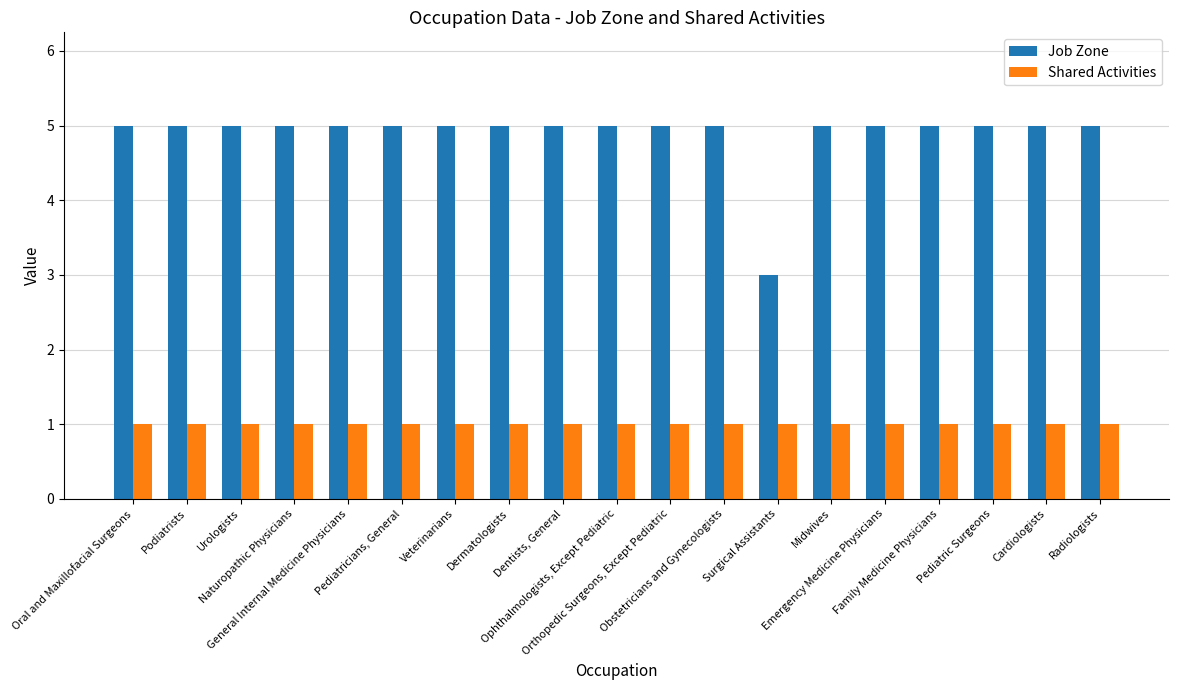

Which series has the largest total across all categories?

Job Zone